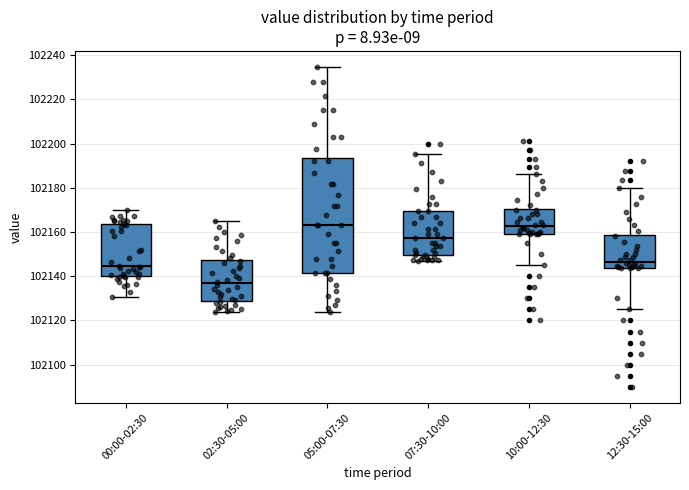

Reading left to right, transcribe this box plot: for each box, give where its median line is, the range the box spans, and where its two whiskers end, as read against the y-axis. The values are not printed on the chart, so give them approximately, as read against the axis.

00:00-02:30: median 102144, box 102140 to 102164, whiskers 102130 to 102170
02:30-05:00: median 102136, box 102128 to 102148, whiskers 102124 to 102166
05:00-07:30: median 102164, box 102142 to 102194, whiskers 102124 to 102234
07:30-10:00: median 102158, box 102150 to 102170, whiskers 102148 to 102196
10:00-12:30: median 102162, box 102160 to 102170, whiskers 102146 to 102186
12:30-15:00: median 102146, box 102144 to 102158, whiskers 102126 to 102180